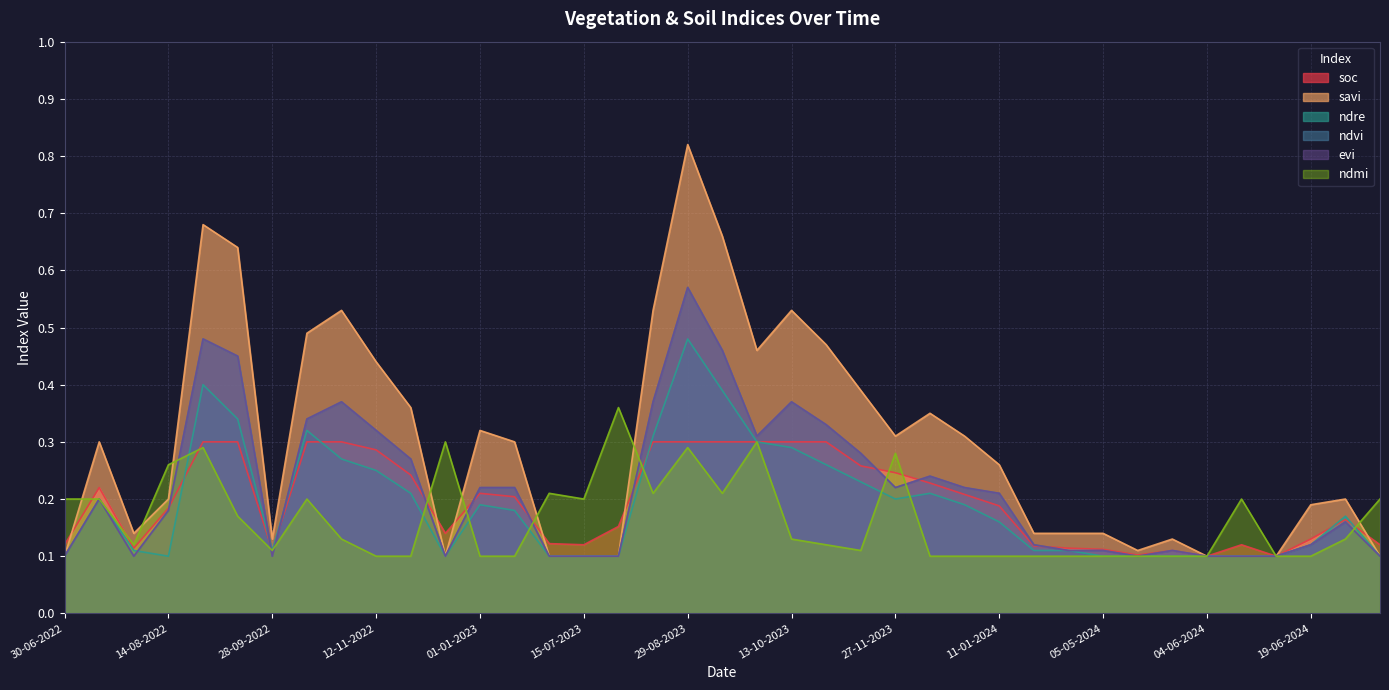

What is the difference between the maximum and minimum values in the soc series?

0.2